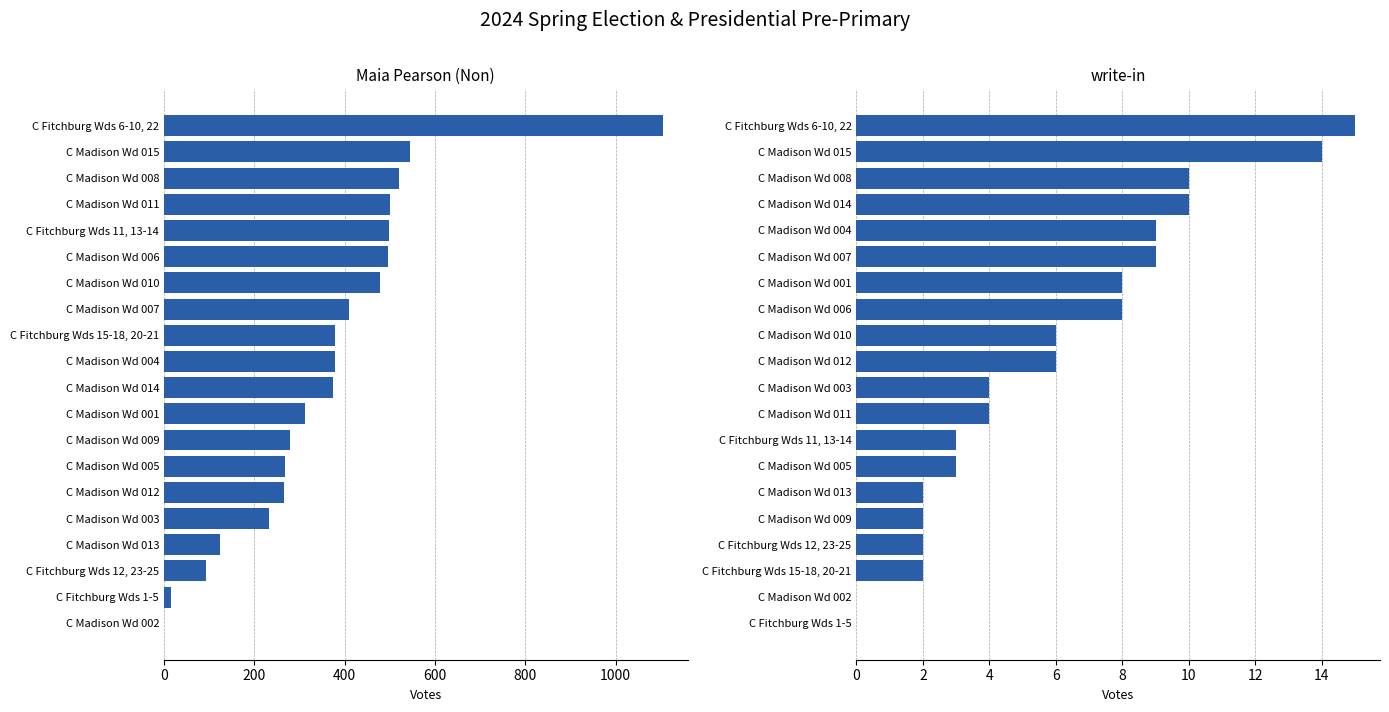

Which series has the largest range (max minus min)?

Maia Pearson (Non)